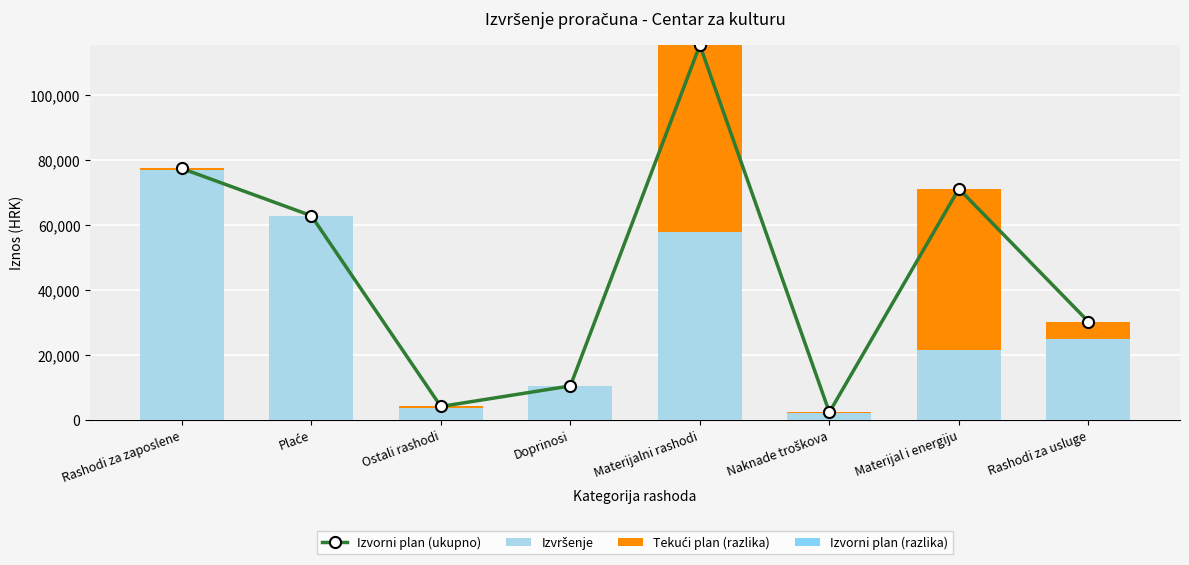

Read the Tekući plan (razlika) value at Materijal i energiju.

49555.0